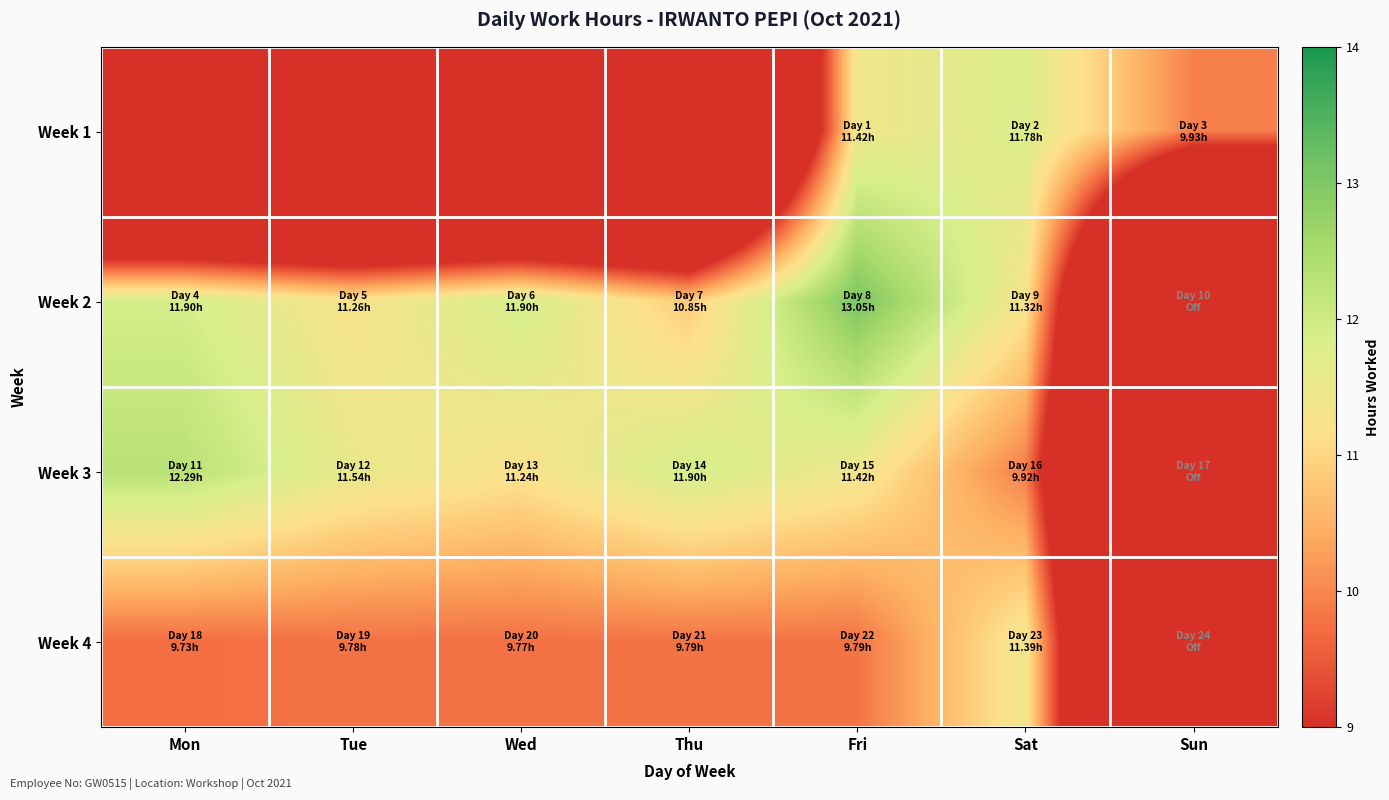

Rank the series by their maximum value, from highest to lowest.

Week 2, Week 3, Week 1, Week 4